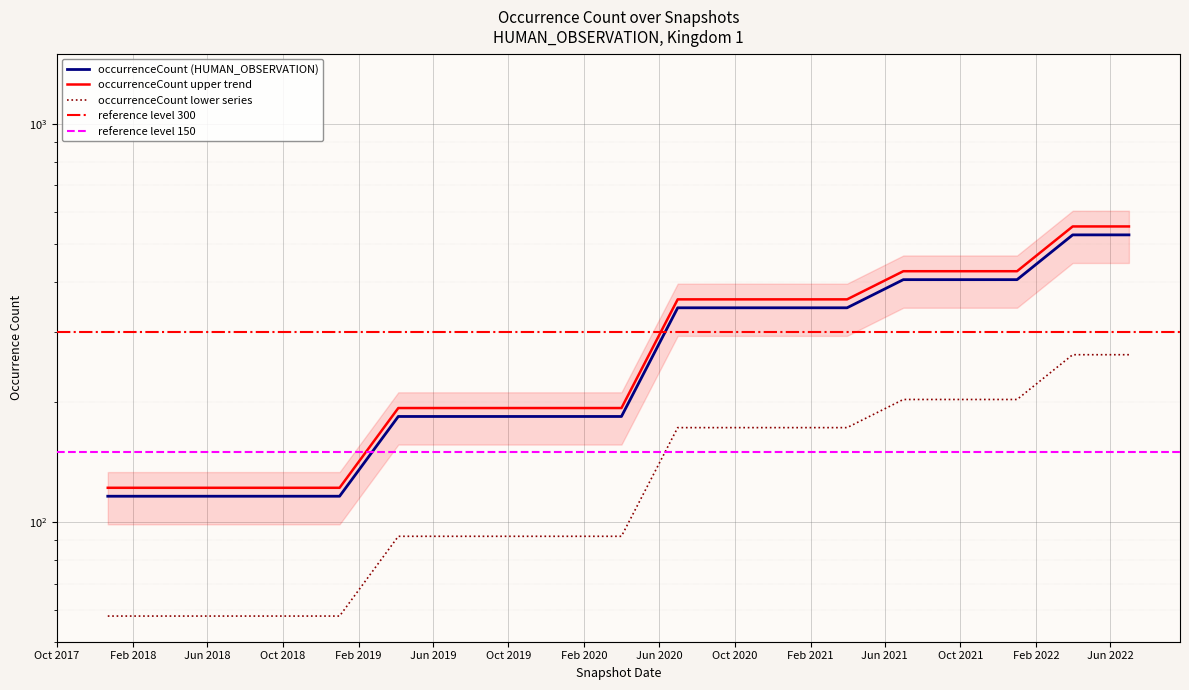

True or false: there are more than 0 points higher than both neighbors.

False